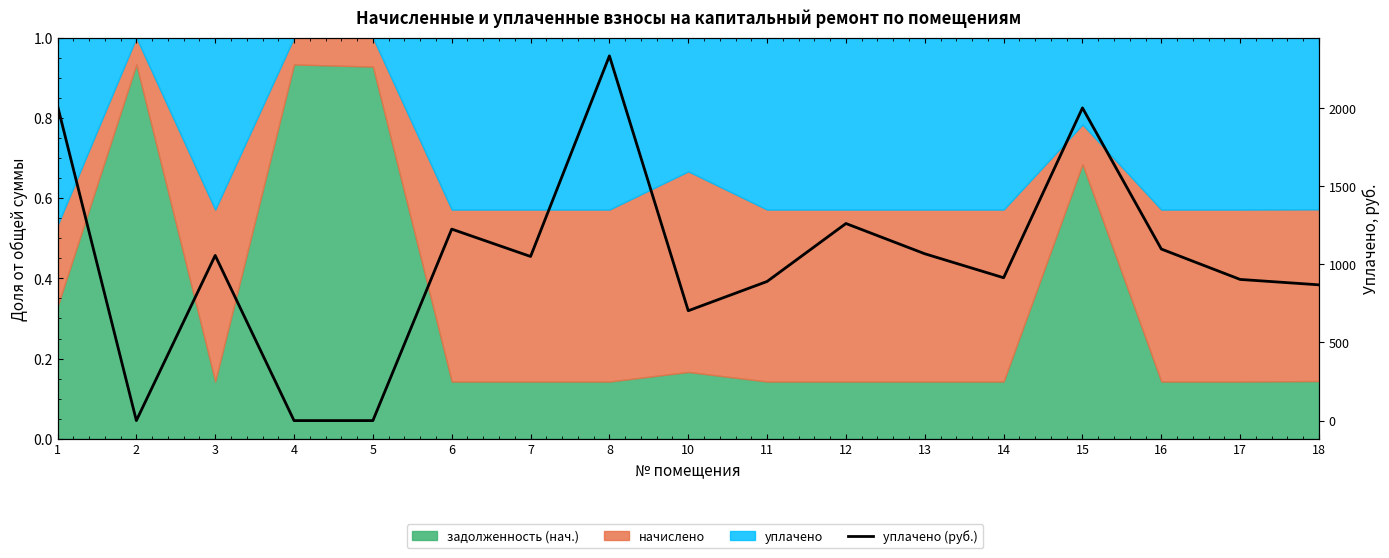

How many points are lower than both their immediate neighbors (excluding endpoints)?

4